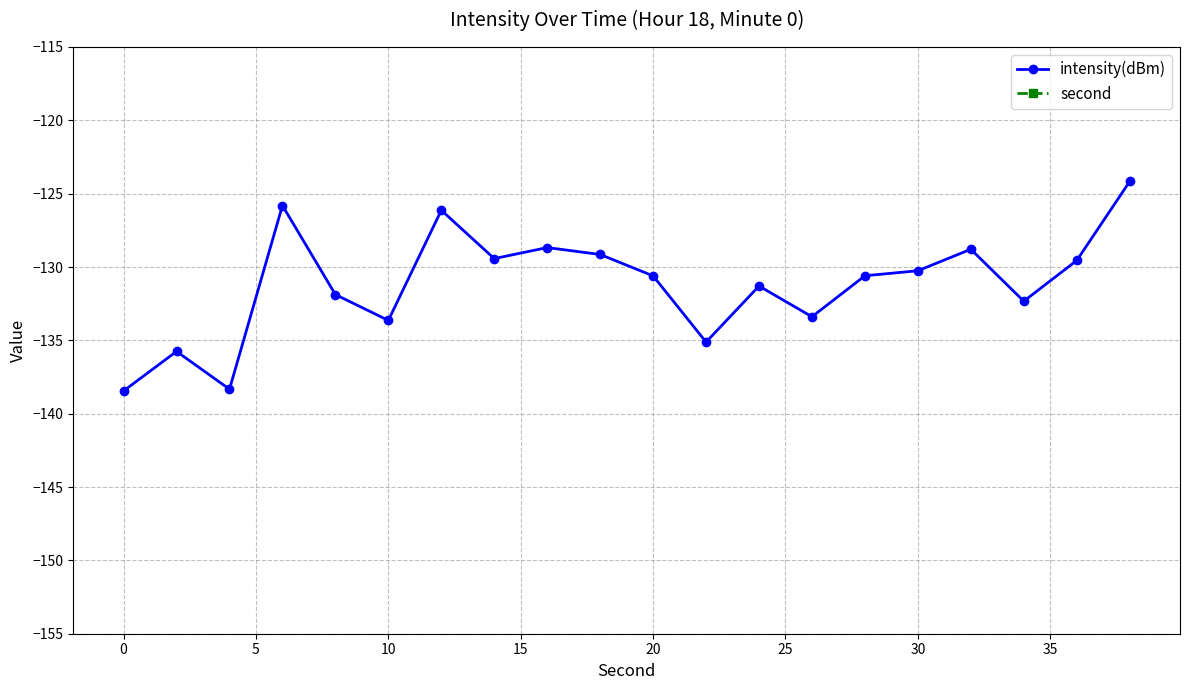

True or false: second and intensity(dBm) intersect in this chart.

False